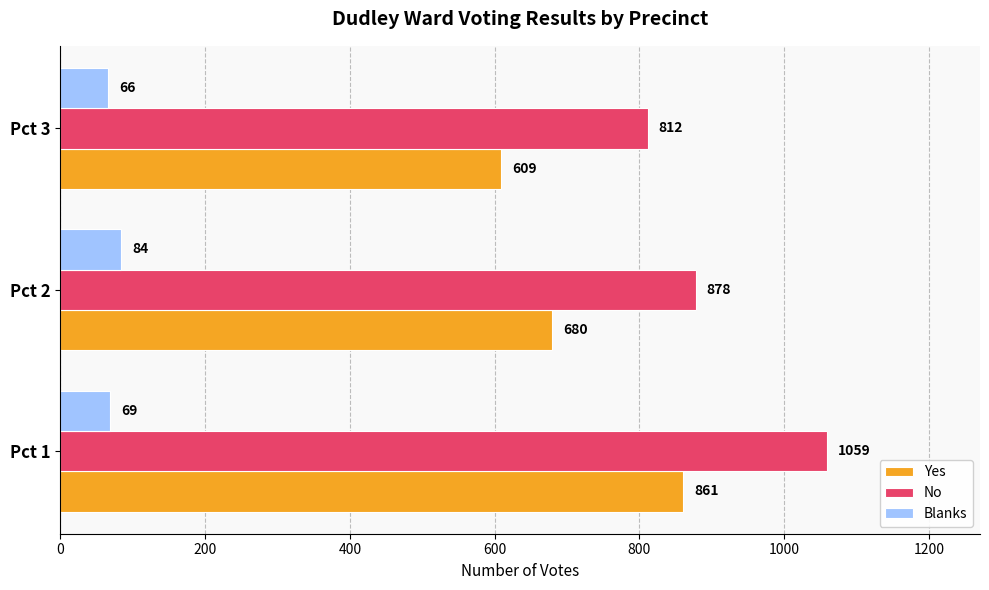

Count the Yes values in the range 609 to 861.

3